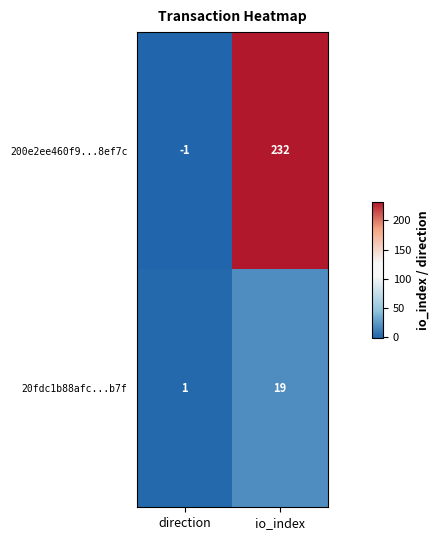

Reading left to right, list all the values displayed in this chart.

200e2ee460f9...8ef7c: -1	232
20fdc1b88afc...b7f: 1	19